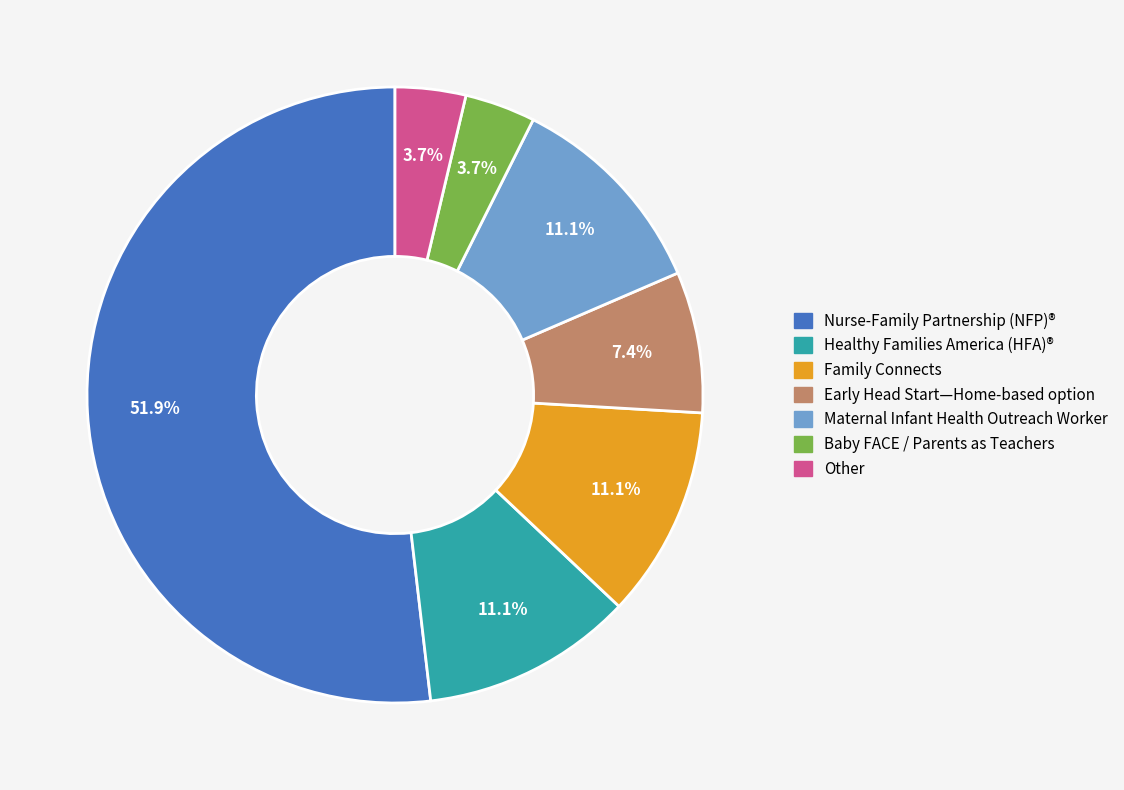

To the nearest percent, what is the difference between the largest and smallest slice percentages?

48%